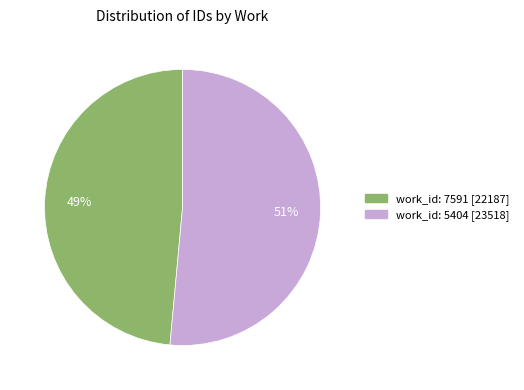

Which has a higher value, work_id: 7591 or work_id: 5404?

work_id: 5404